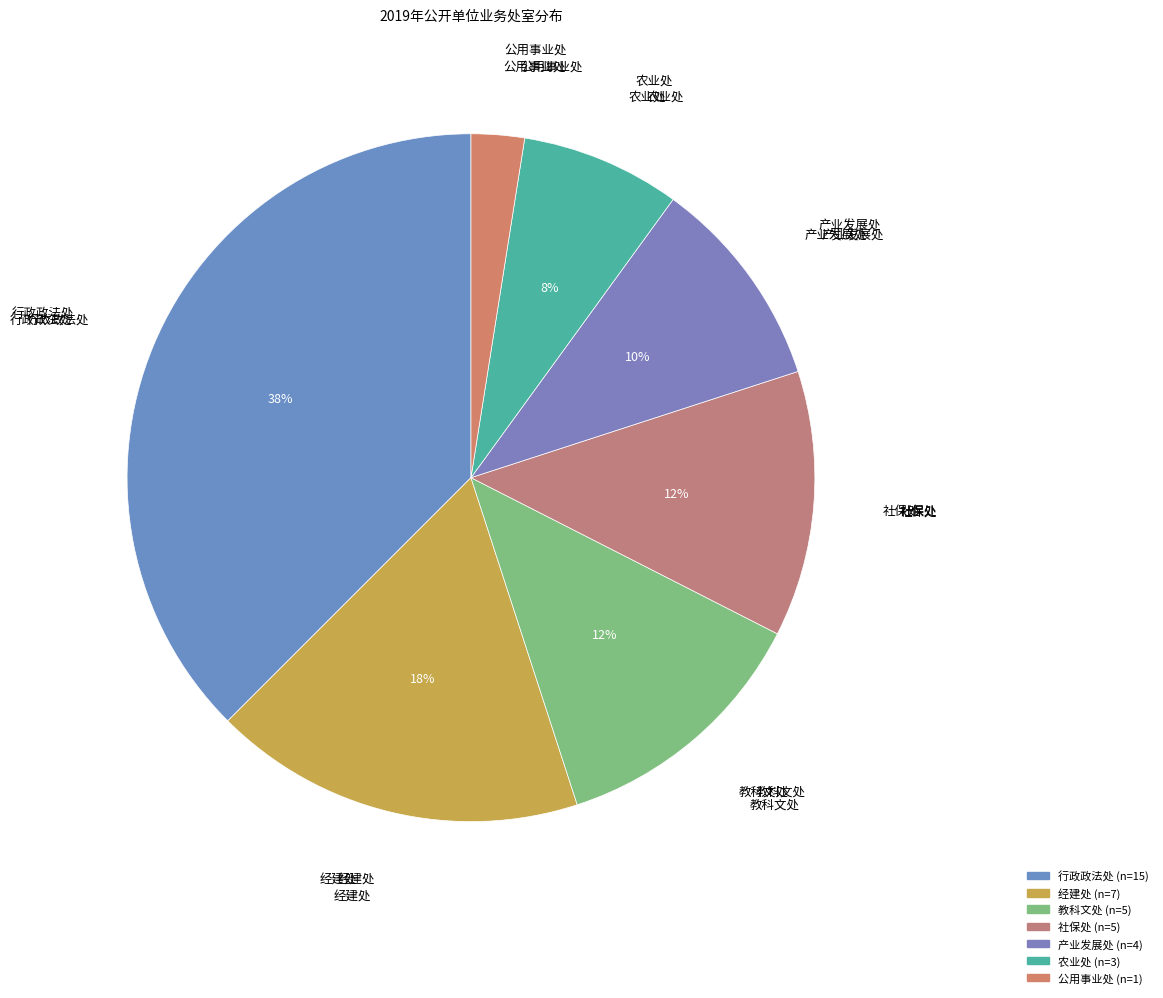

Is there any slice that represents more than half of the pie?

No